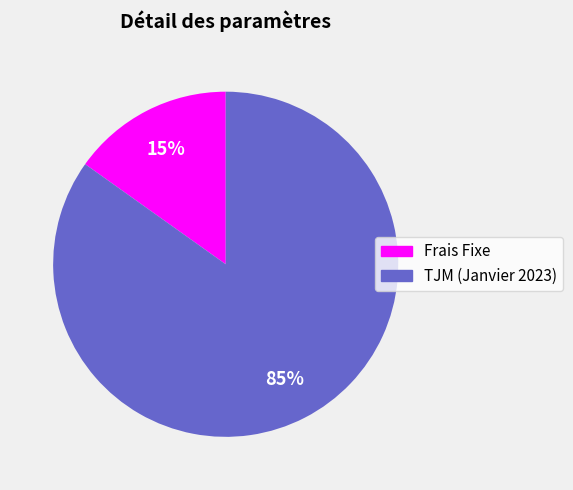

How many slices are in this pie chart?

2